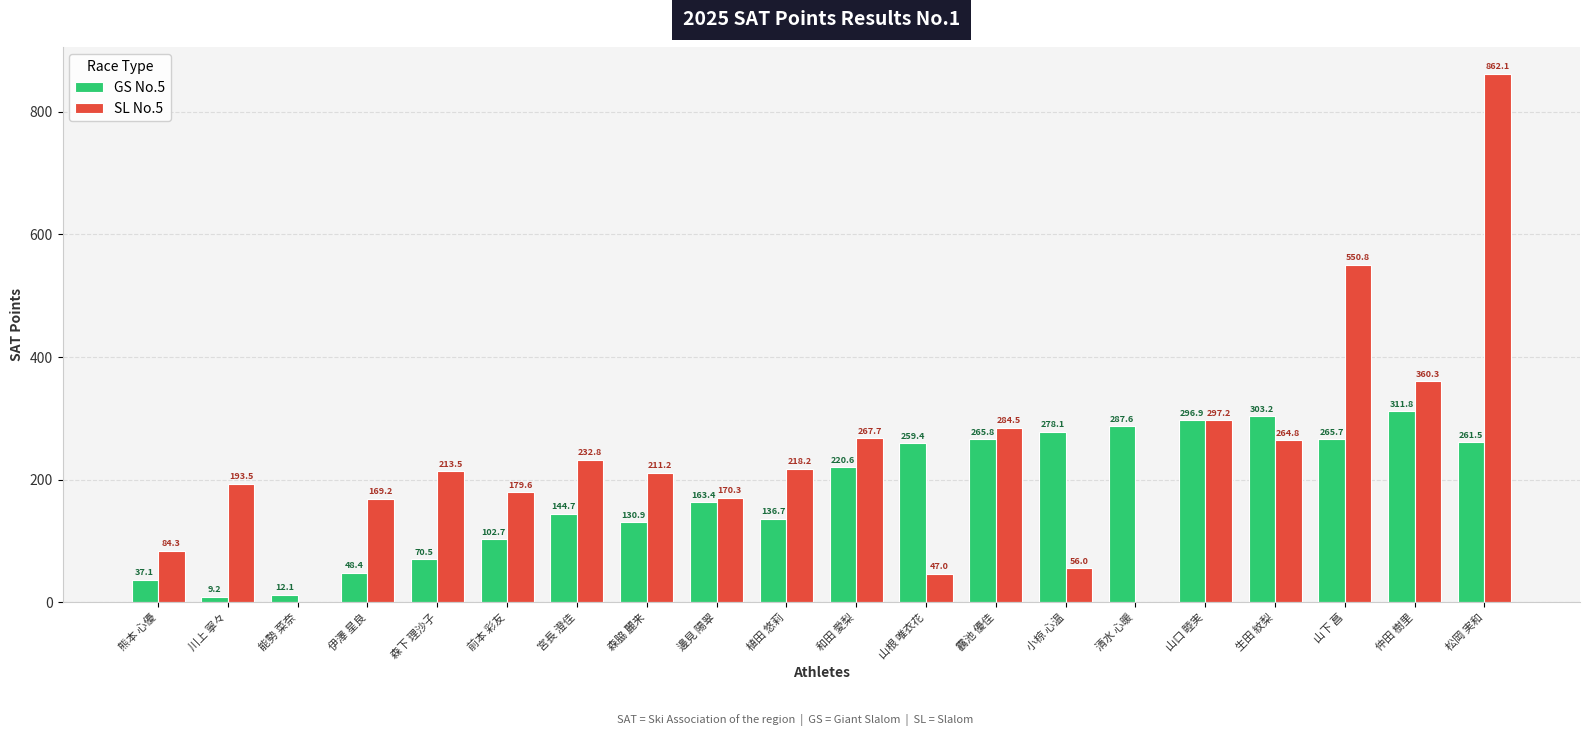

Read the SL No.5 value at 邊見 陽翠.

170.3